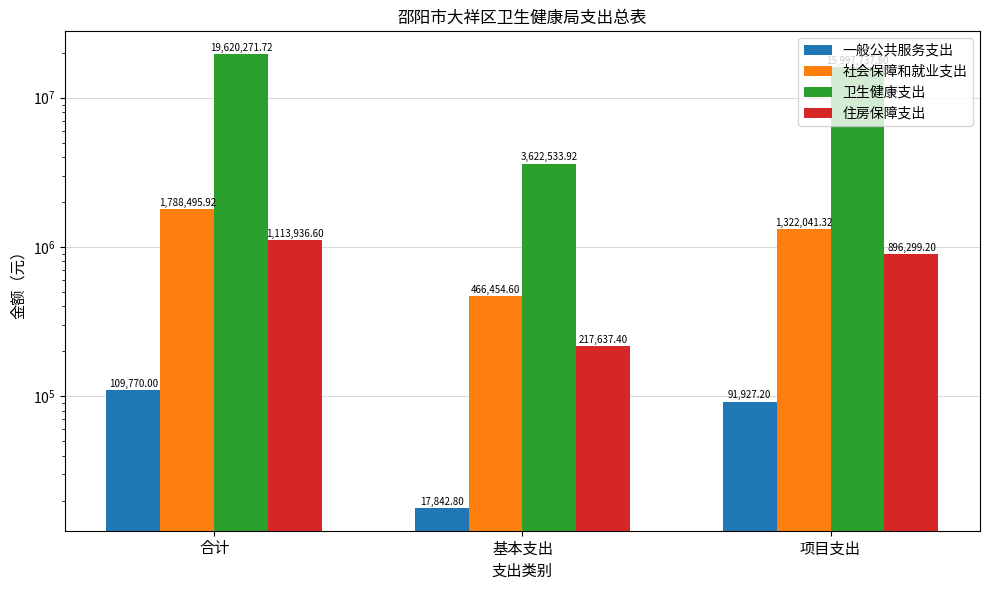

Which has a higher value, 项目支出 or 基本支出?

项目支出